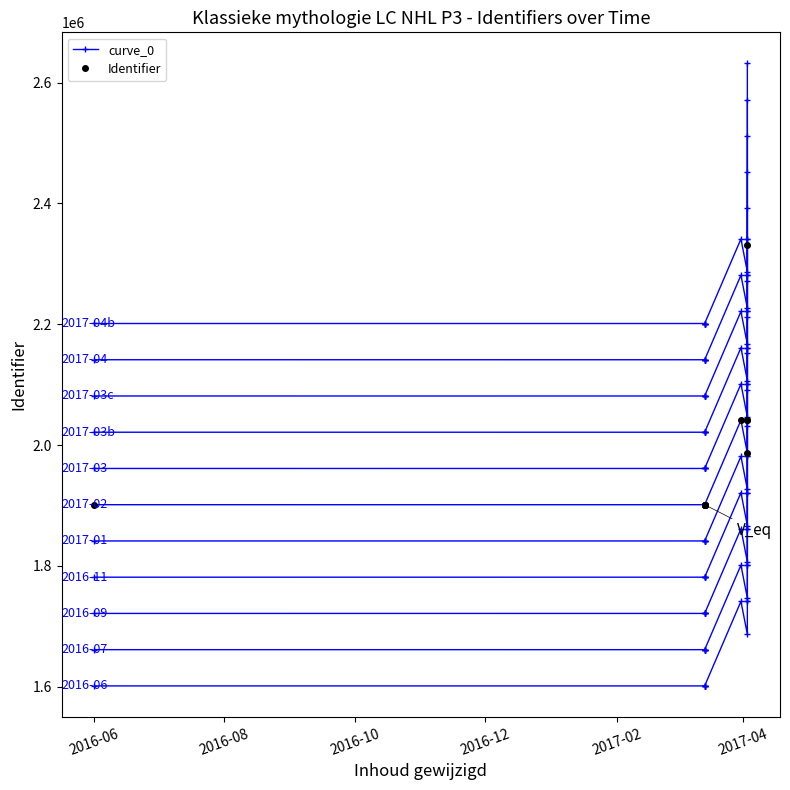

True or false: curve_0 and Identifier cross at least once.

False